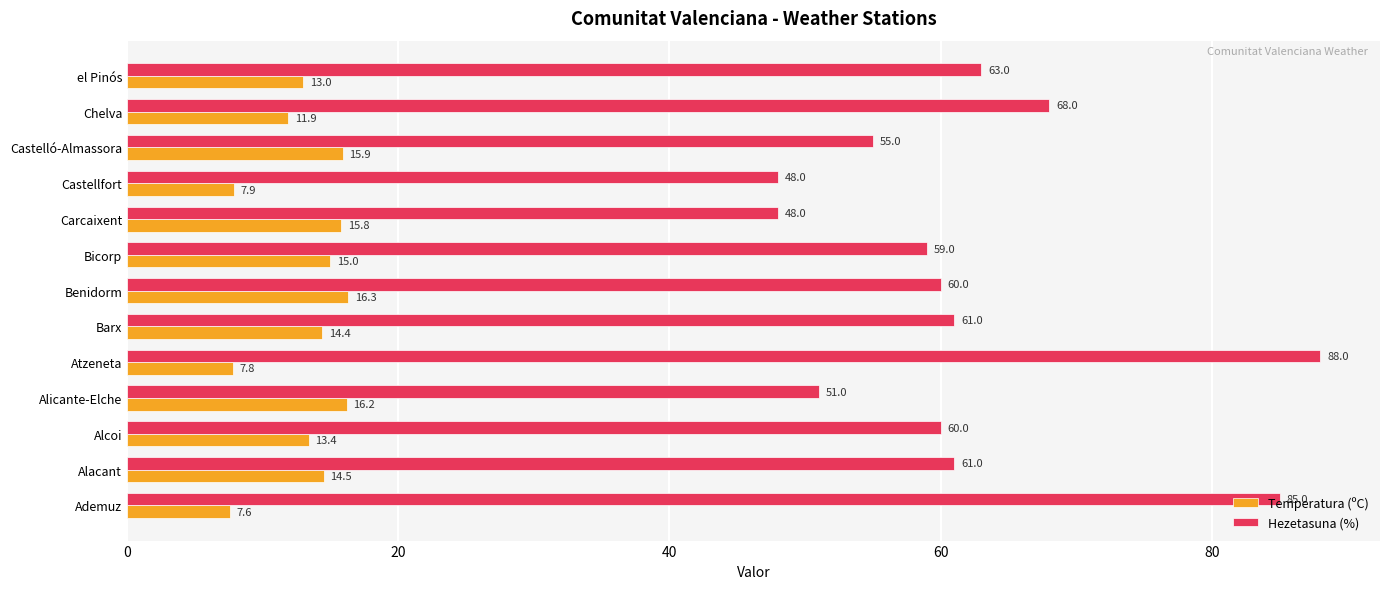

At which label does Temperatura (ºC) reach its peak?

Benidorm